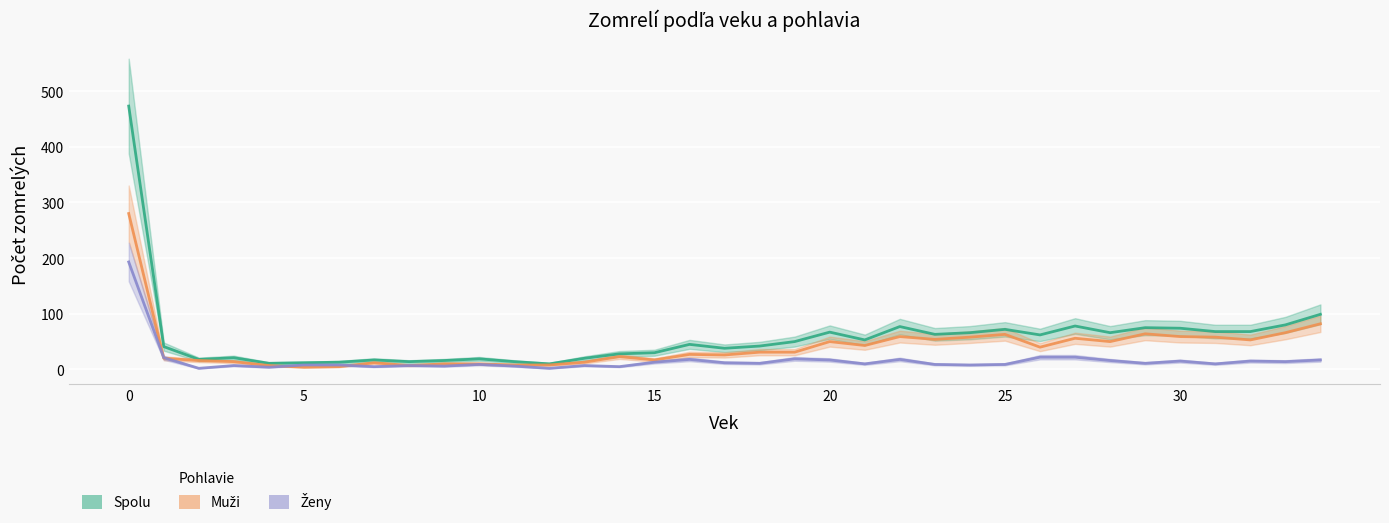

Reading right to left, extract all data points from this chart.

Spolu: 99	80	68	68	74	75	66	78	62	72	66	63	77	53	67	50	42	38	45	30	28	20	10	14	19	16	14	17	13	12	11	21	18	41	473
Muži: 82	66	53	58	59	64	50	56	40	63	58	54	59	43	50	31	31	26	27	17	23	13	8	8	10	10	7	12	5	4	7	14	16	20	280
Ženy: 17	14	15	10	15	11	16	22	22	9	8	9	18	10	17	19	11	12	18	13	5	7	2	6	9	6	7	5	8	8	4	7	2	21	193